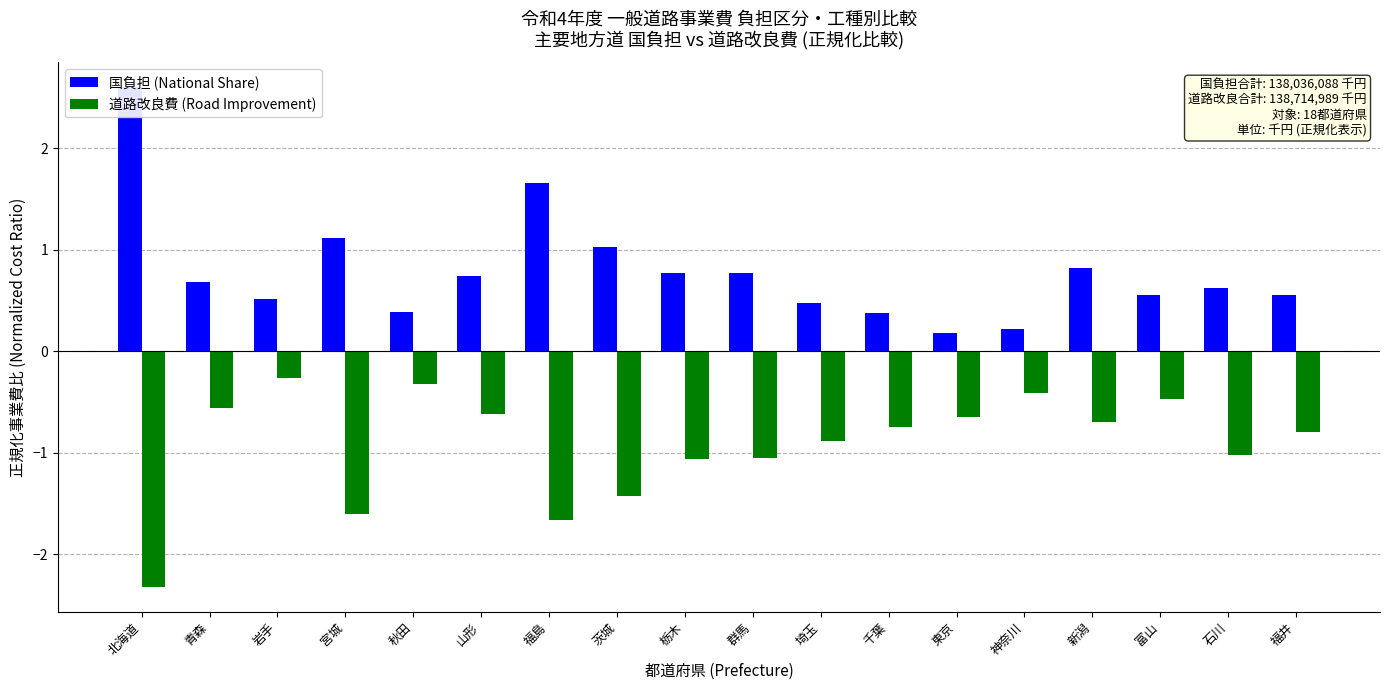

How many bars are there in total?

36